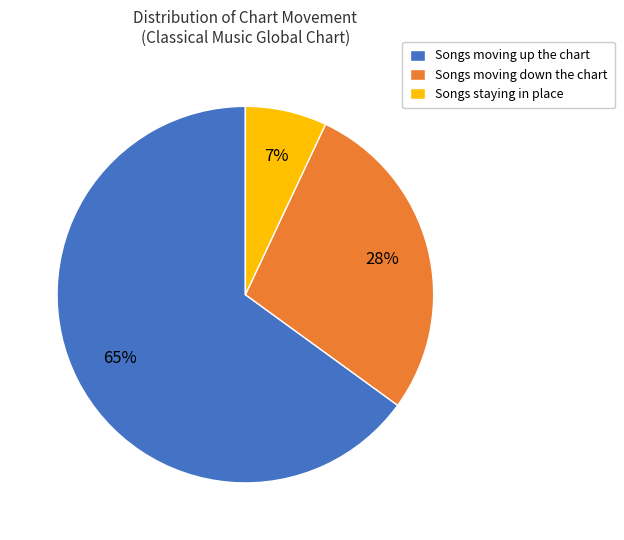

Is there any slice that represents more than half of the pie?

Yes